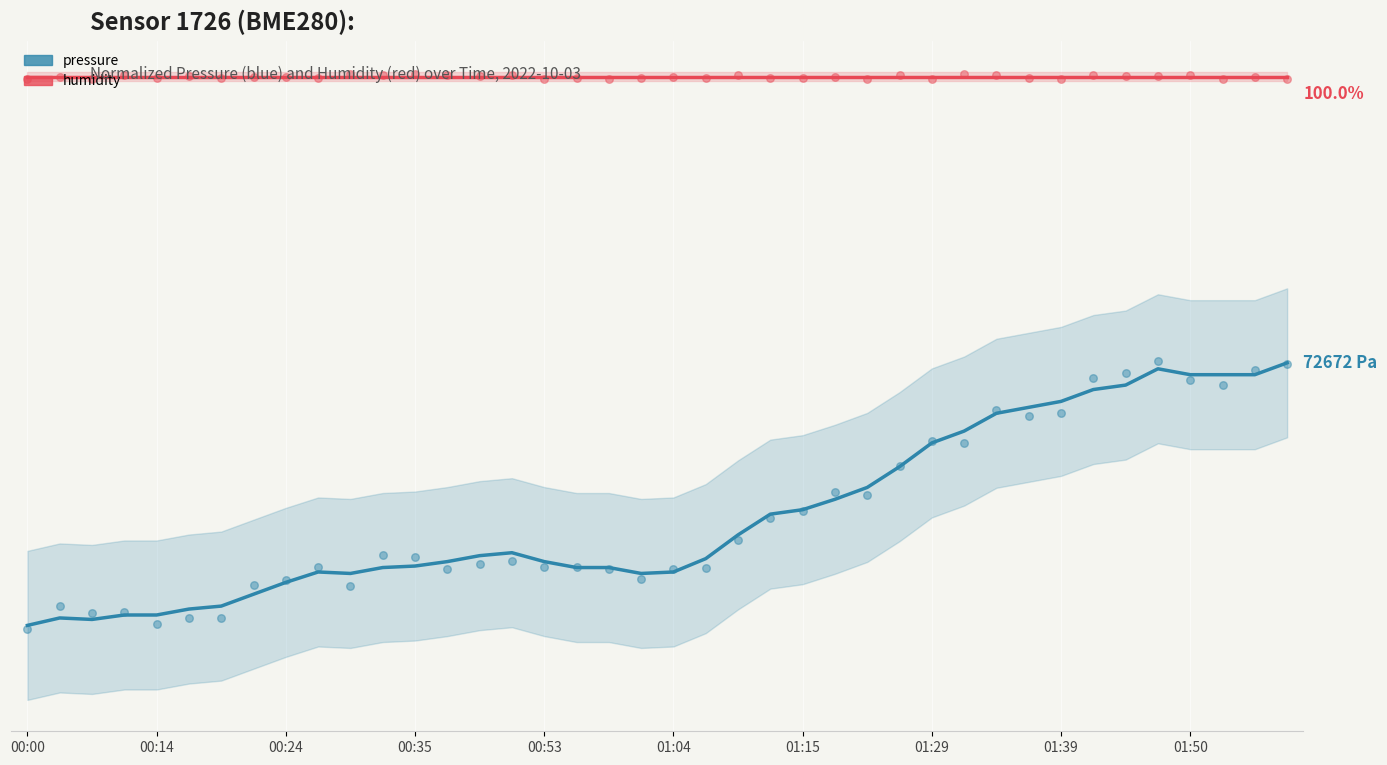

Which series reaches the maximum Y coordinate?

humidity (scatter)